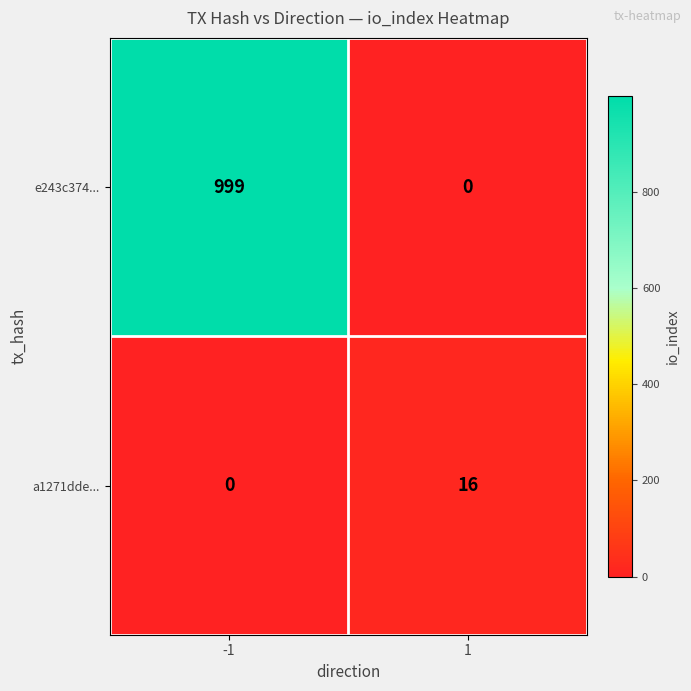

How many data points in a1271dde... are less than 16?

1